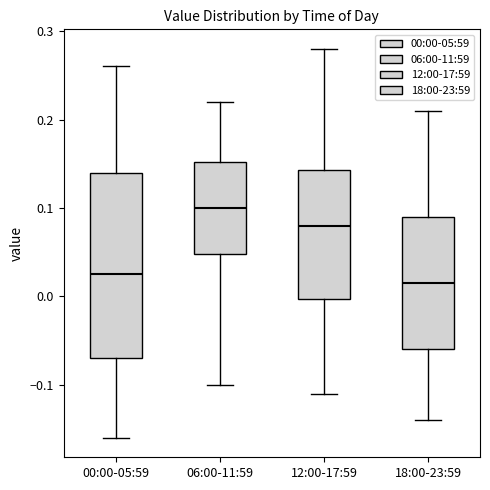

Reading left to right, read every box against the y-axis: the position of its median line, the range the box covers, and the ends of its whiskers. The values are not printed on the chart, so give them approximately, as read against the axis.

00:00-05:59: median 0.03, box -0.07 to 0.14, whiskers -0.16 to 0.26
06:00-11:59: median 0.10, box 0.05 to 0.15, whiskers -0.10 to 0.22
12:00-17:59: median 0.08, box 0.00 to 0.14, whiskers -0.11 to 0.28
18:00-23:59: median 0.02, box -0.06 to 0.09, whiskers -0.14 to 0.21